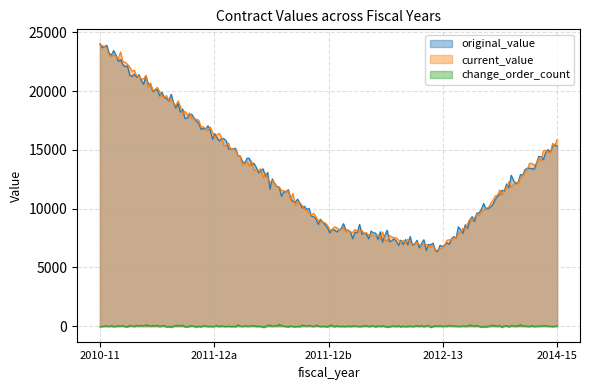

True or false: change_order_count and current_value cross at least once.

False